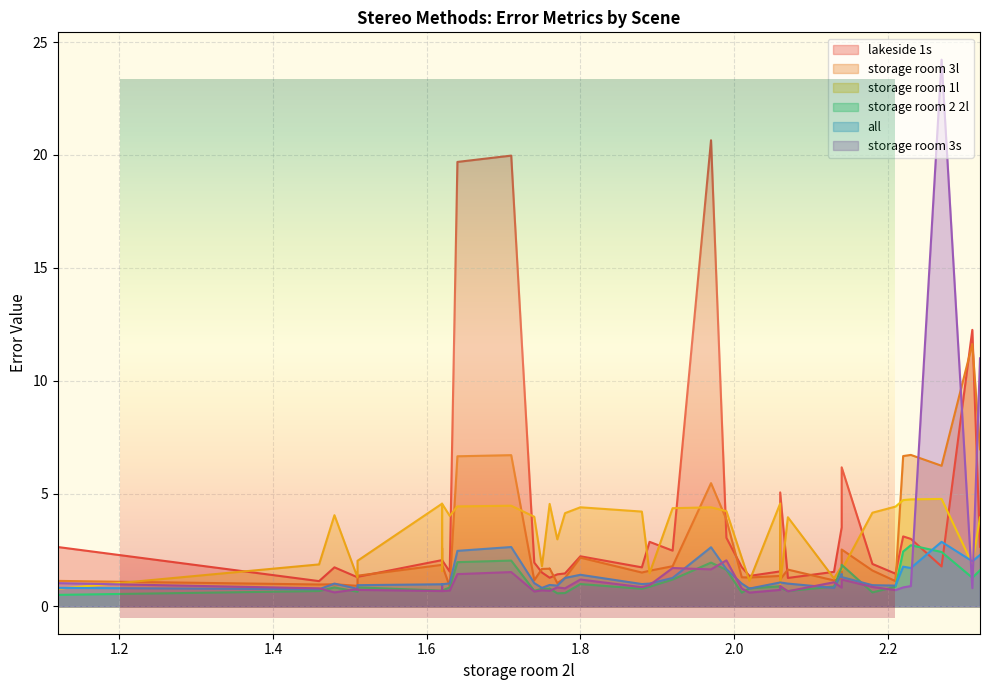

Is it true that storage room 3s equals 0.3 at 15?

False